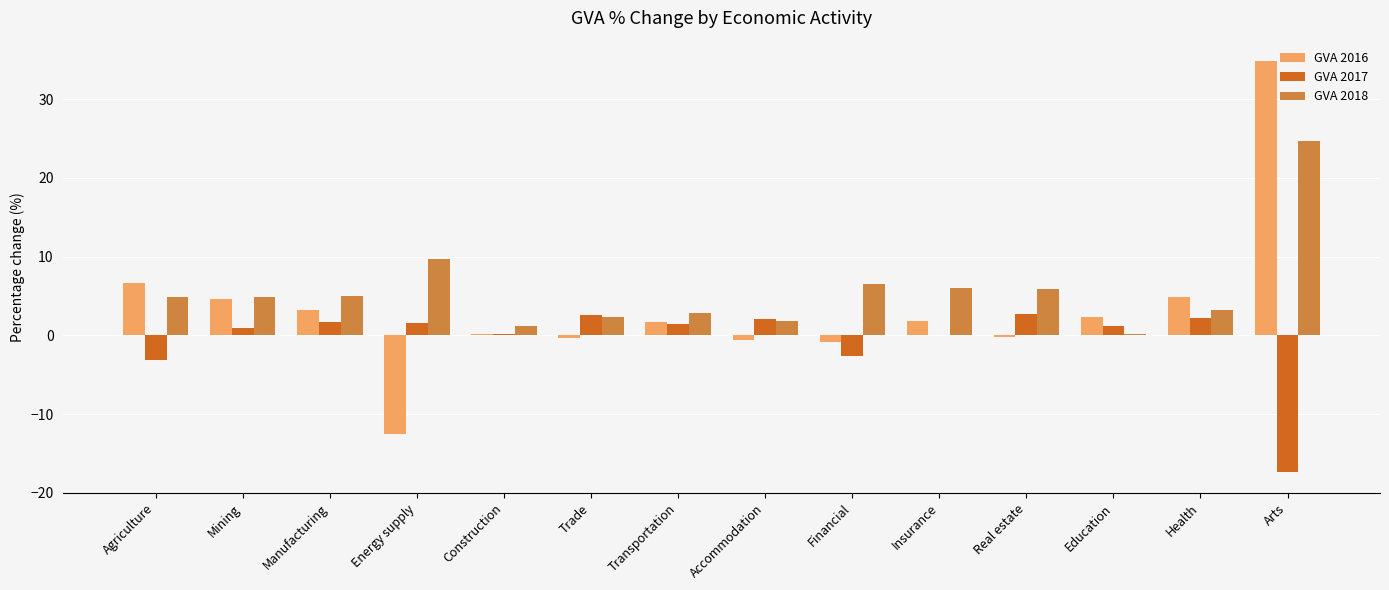

What is the sum of all GVA 2016 values?

45.4